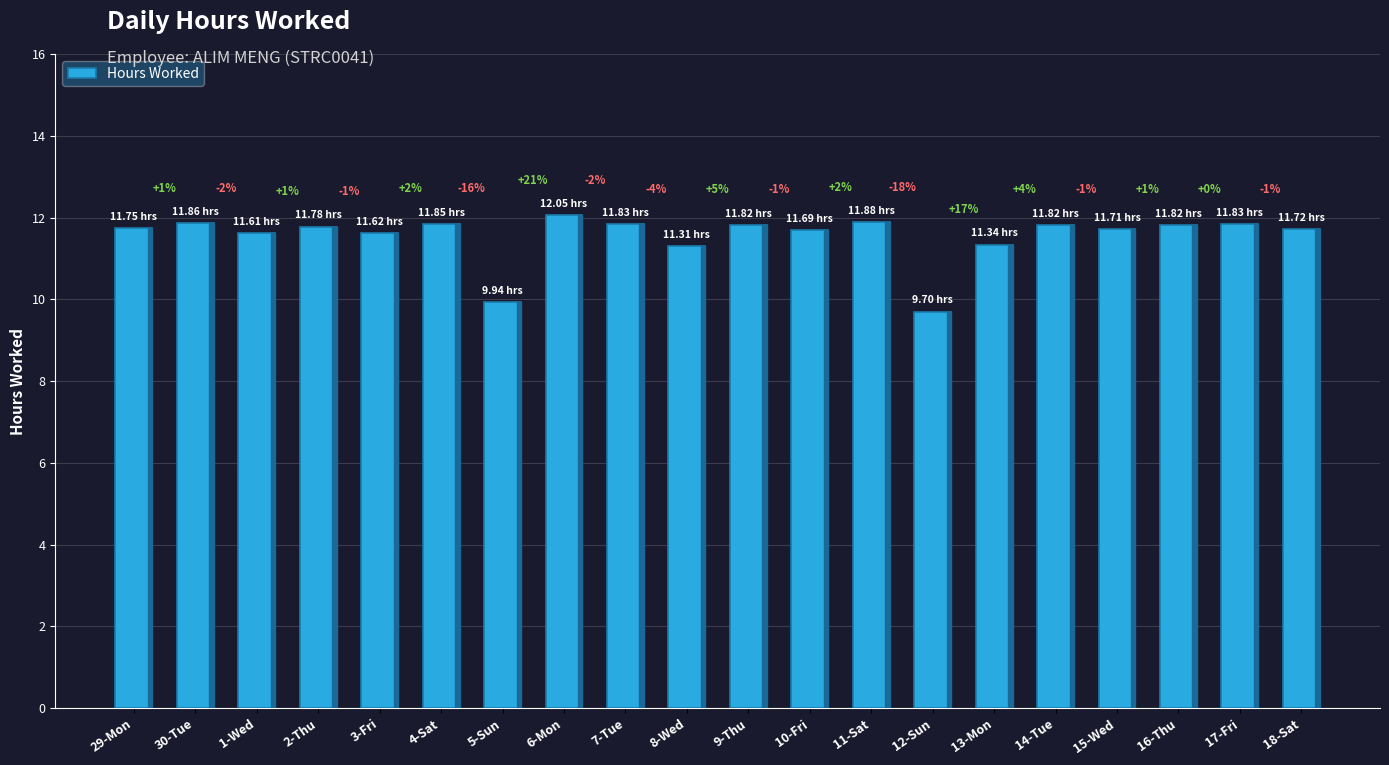

What is the label of the 17th bar from the left?

15-Wed